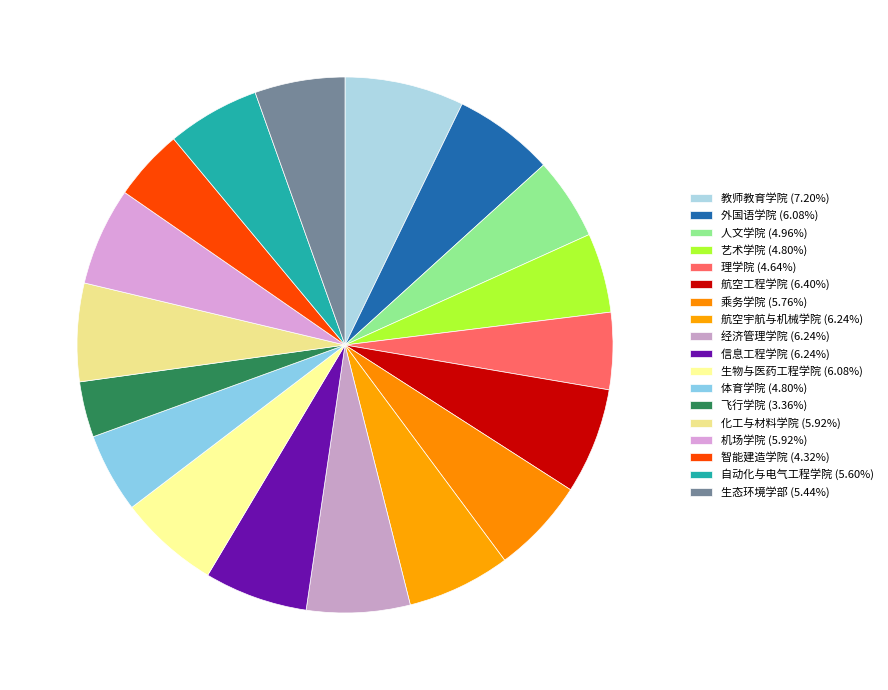

How many segments does this pie chart have?

18